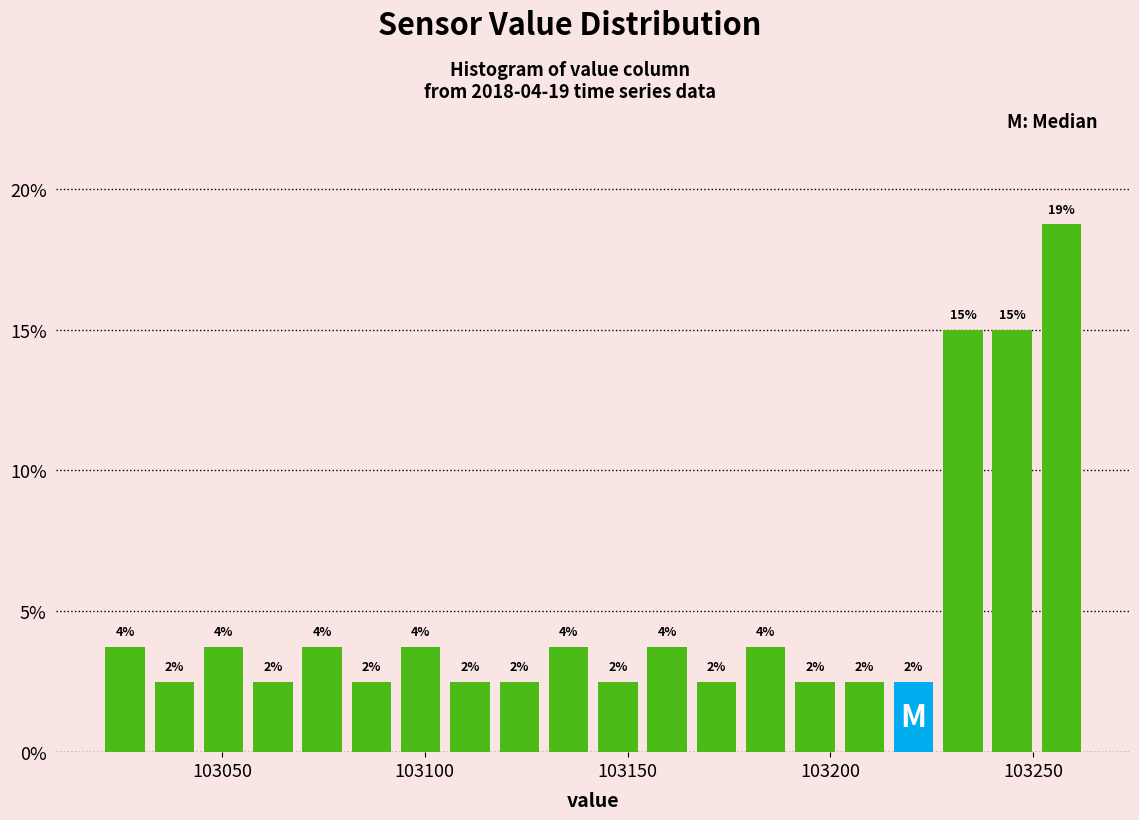

Around what value on the x-axis is the tallest bar? Give the approximate position of its centre, as read against the axis.

103255